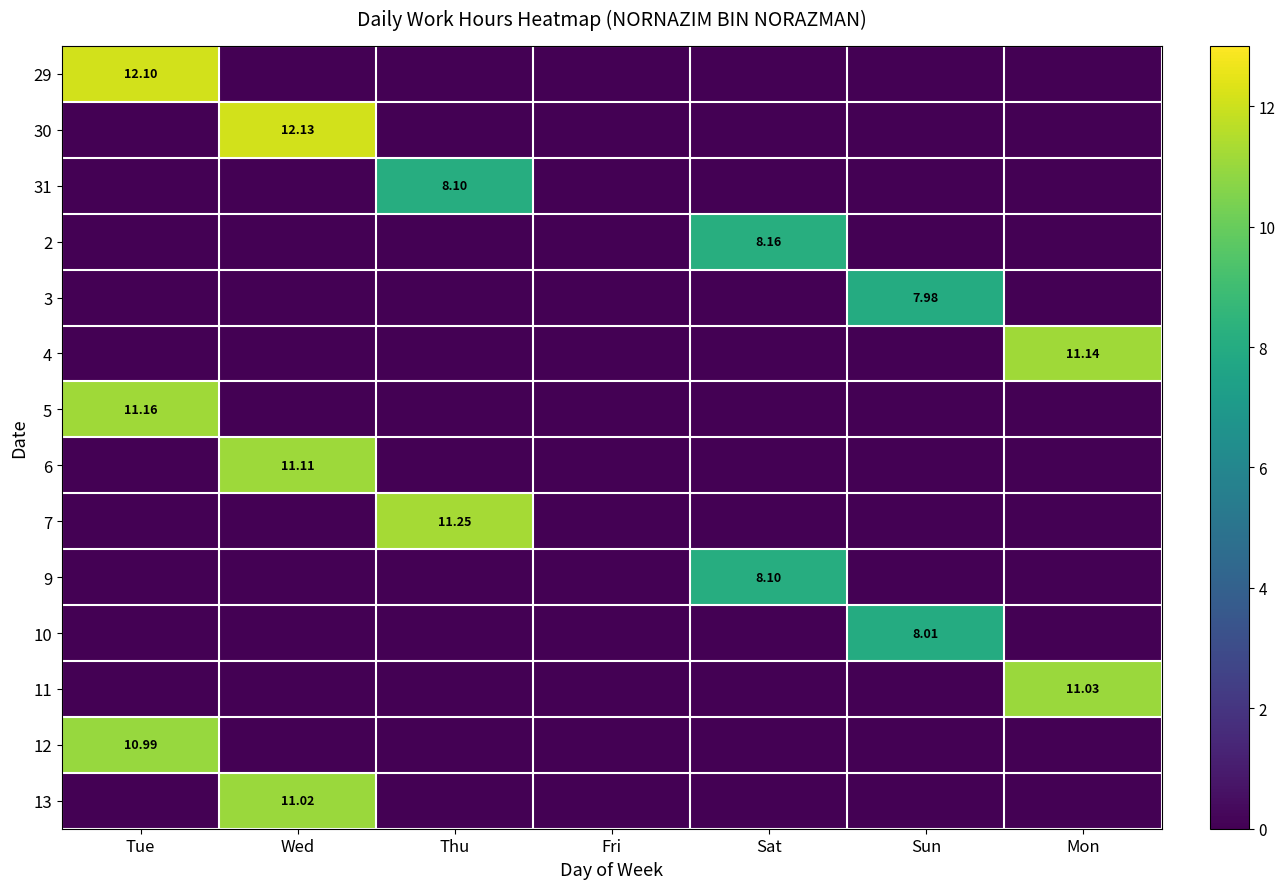

What is the highest value of the 13 series?

11.0